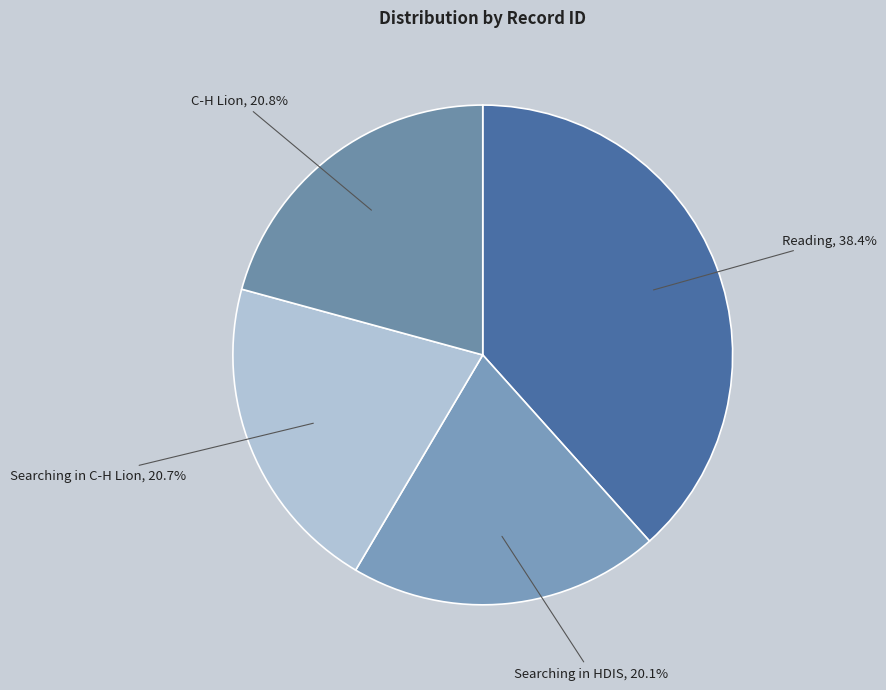

What is the smallest slice in the pie chart?

Searching in HDIS